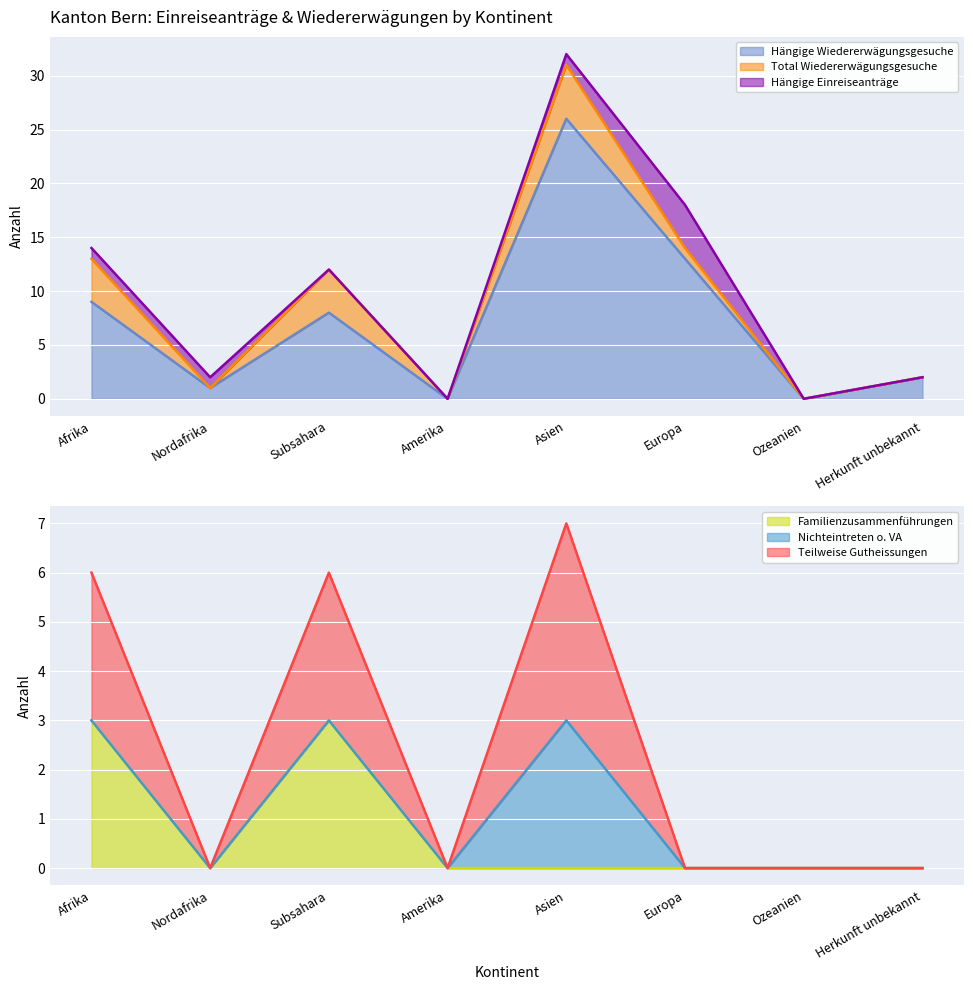

How many interior local valleys does the Teilweise Gutheissungen series have?

2